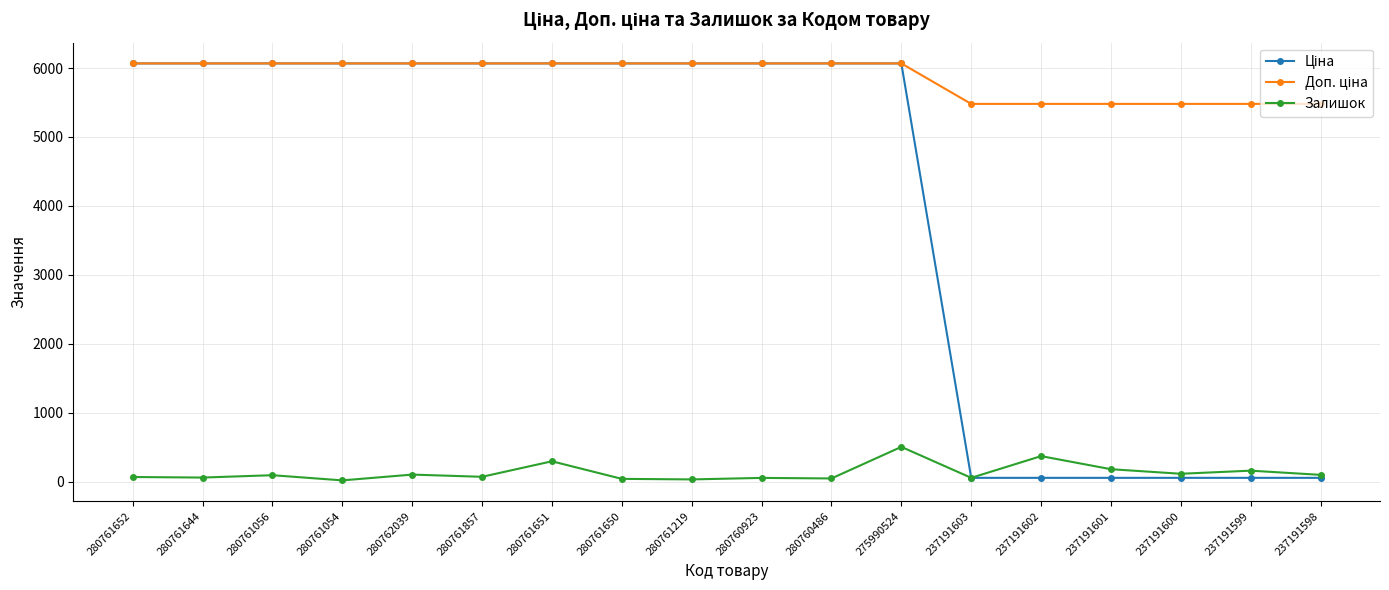

What is the total value across all series at 237191599?

5693.8